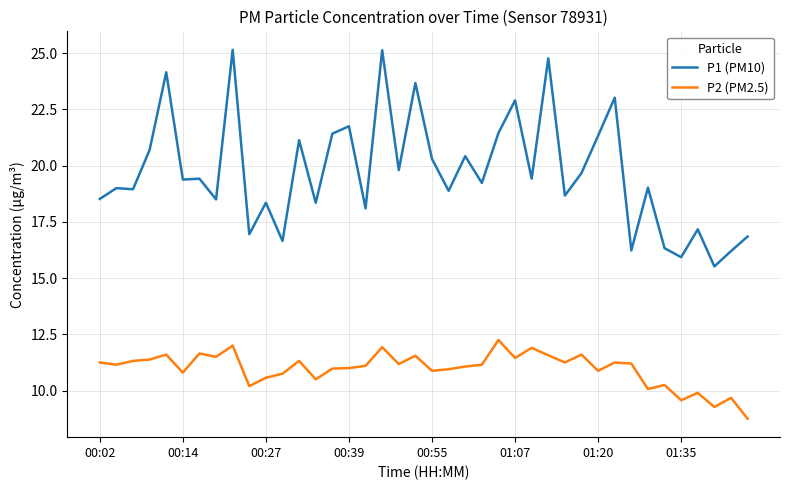

Is this an area chart (filled region under the line)?

No